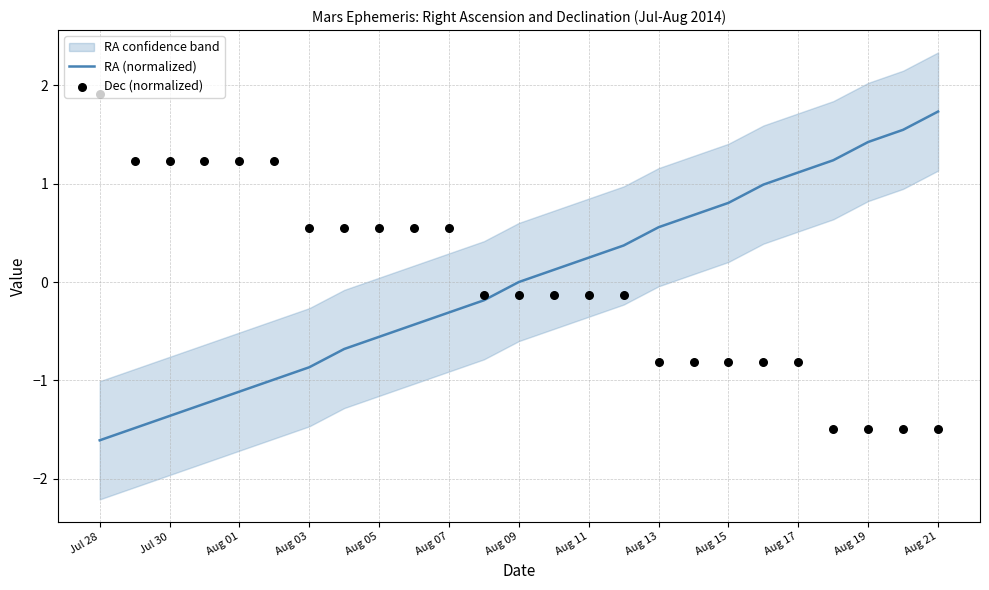

What are all the series names shown in the legend?

RA (normalized), Dec (normalized)